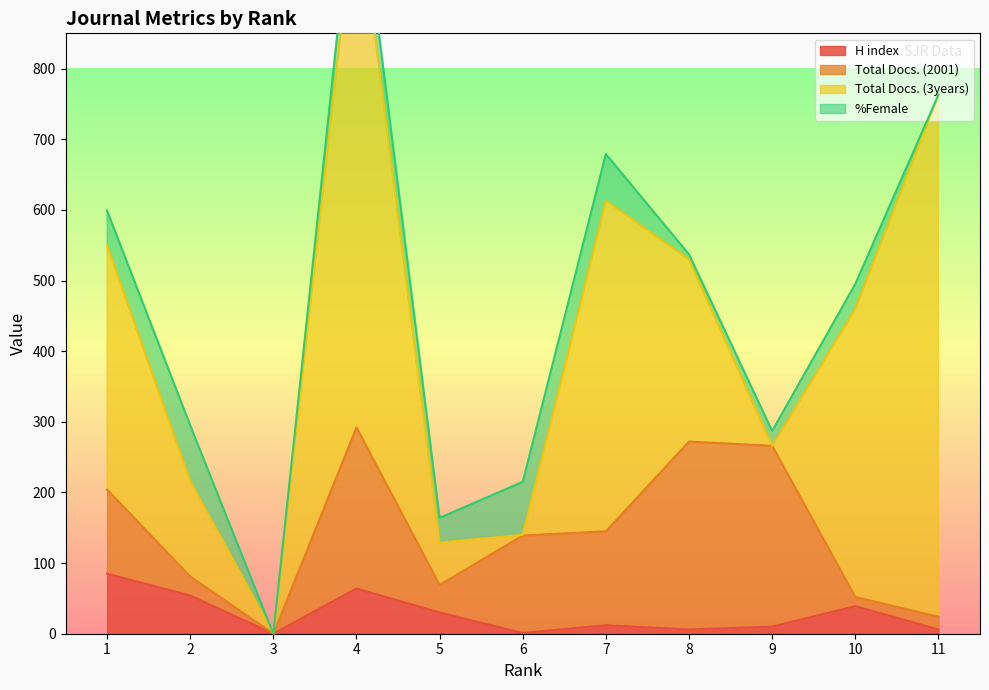

True or false: Total Docs. (3years) has more than 0 interior local peaks.

True